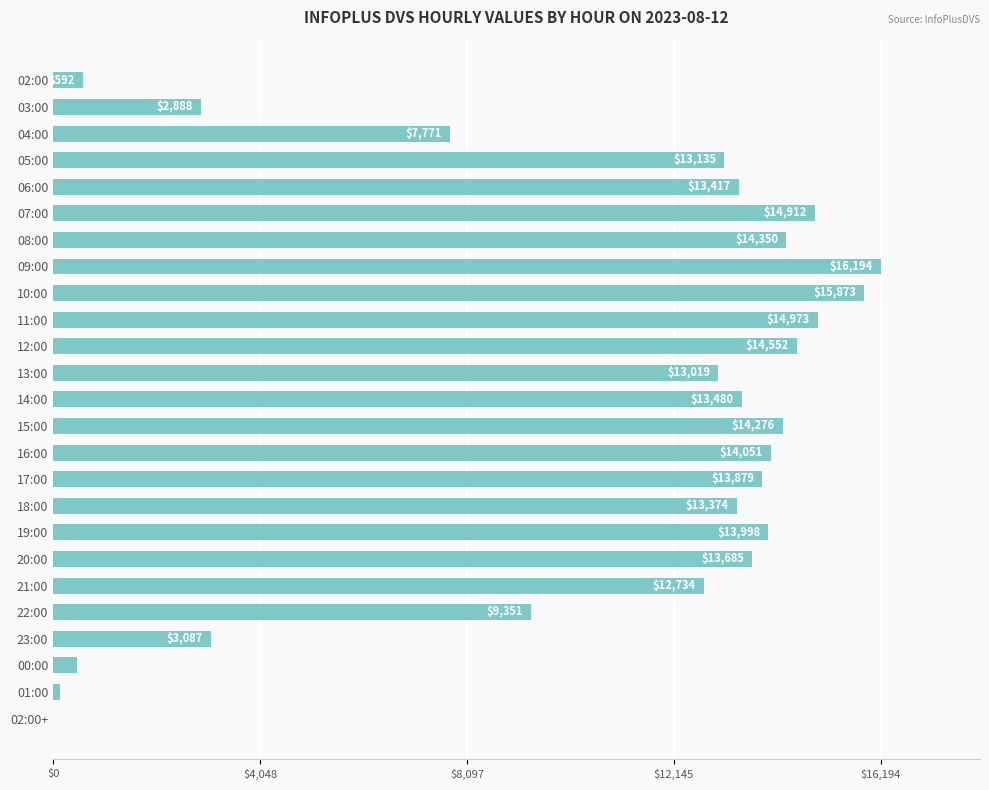

At which category does the chart reach its peak across all series?

09:00